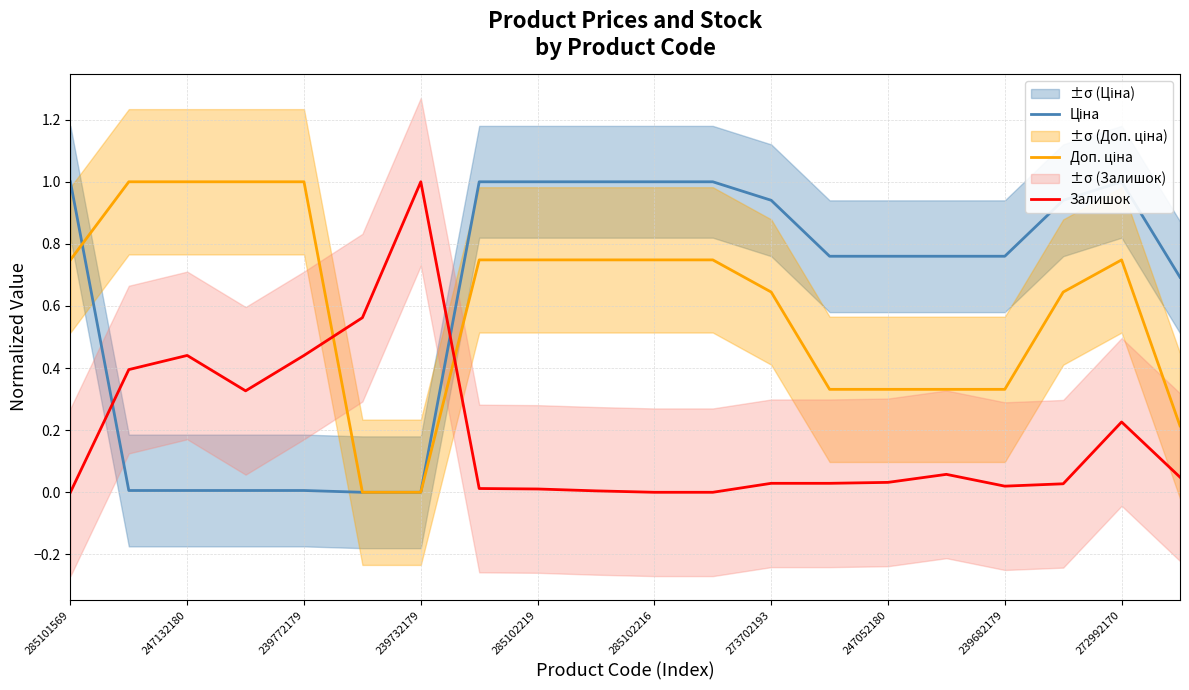

How many lines are shown in the chart?

3